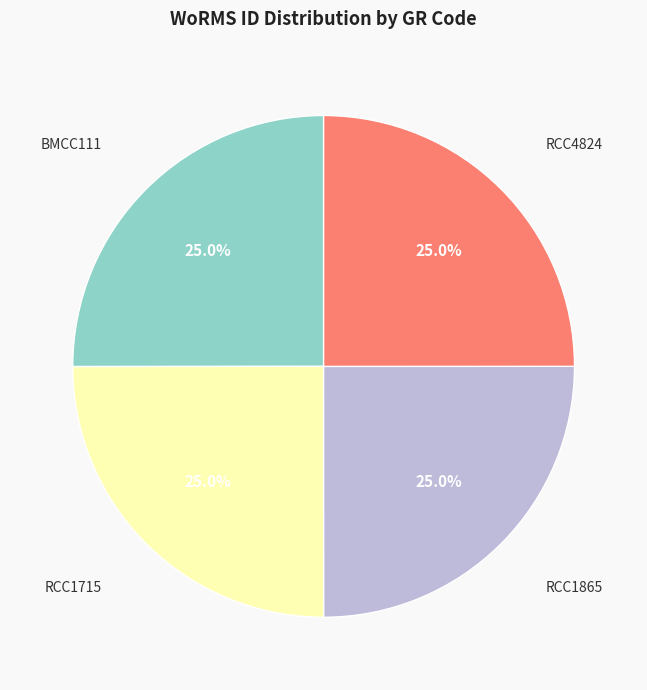

Is it true that RCC1715 is 25% of the pie?

True